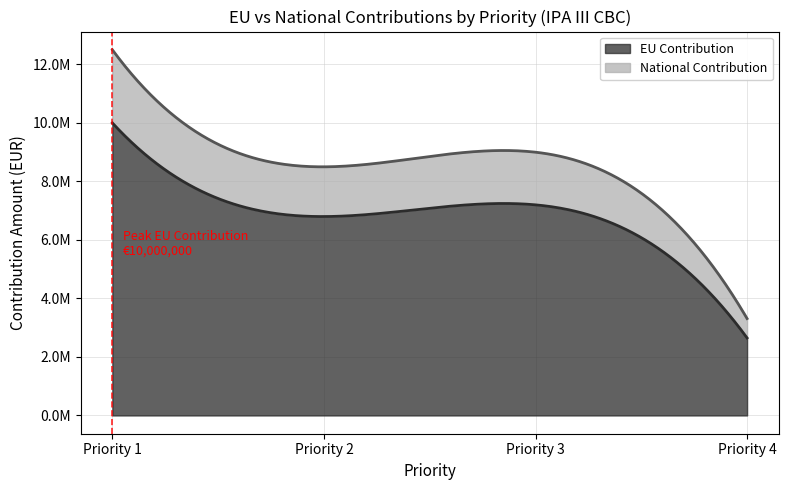

What is the difference between the maximum and minimum values in the EU Contribution series?

7350000